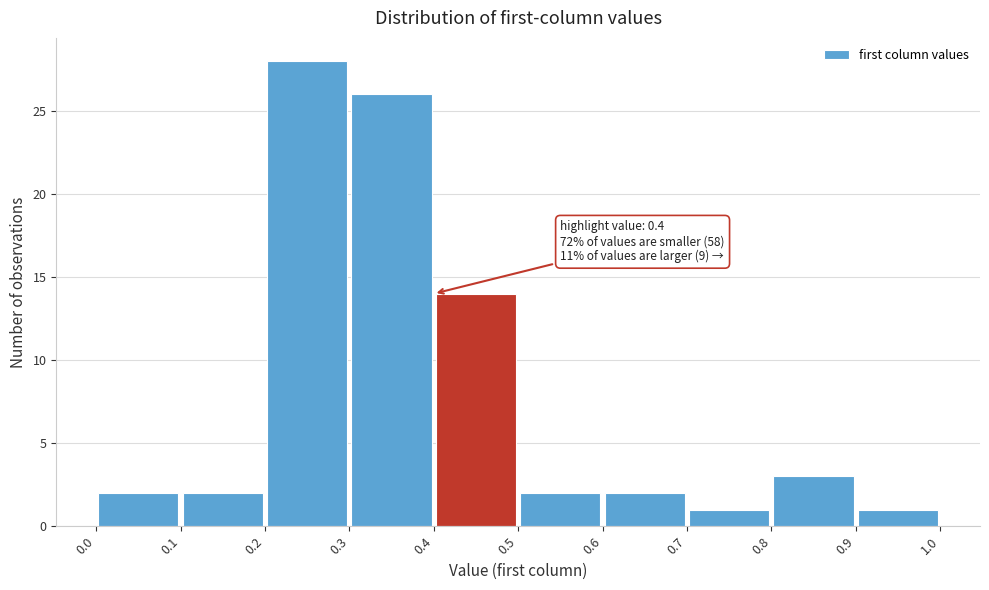

Which range on the x-axis has the tallest bar?

0.2 to 0.3